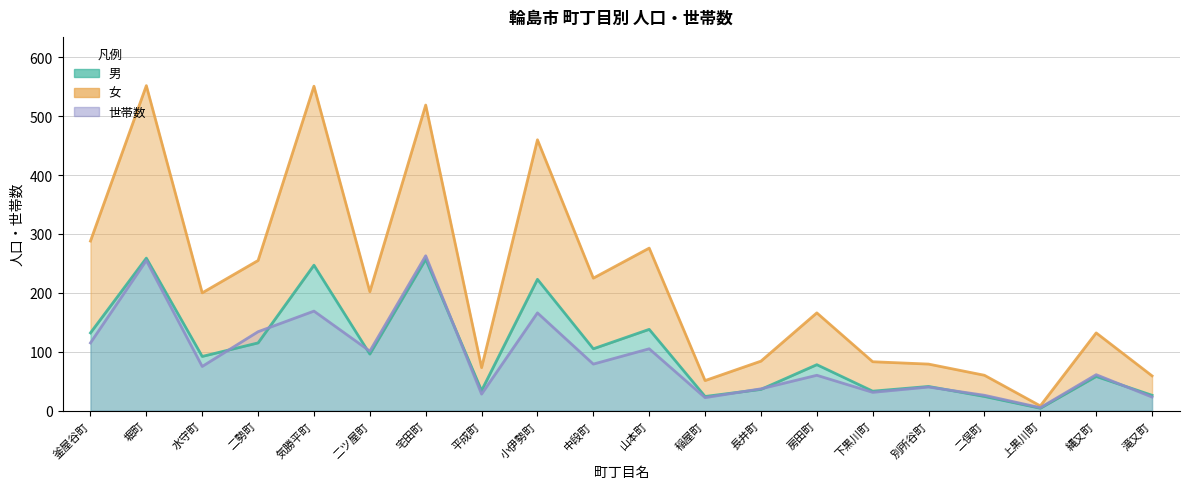

Reading right to left, what are all the values shown in this chart?

男: 26	58	4	24	41	33	78	36	24	138	105	223	34	257	96	247	115	92	259	132
女: 59	132	8	60	79	83	166	84	51	276	225	460	73	519	202	551	255	200	552	288
世帯数: 23	61	5	26	40	31	60	37	22	105	79	166	28	263	101	169	134	75	255	115